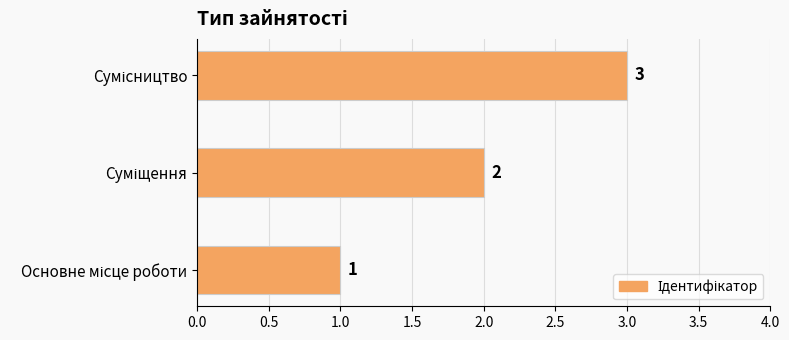

What is the maximum value shown in the chart?

3